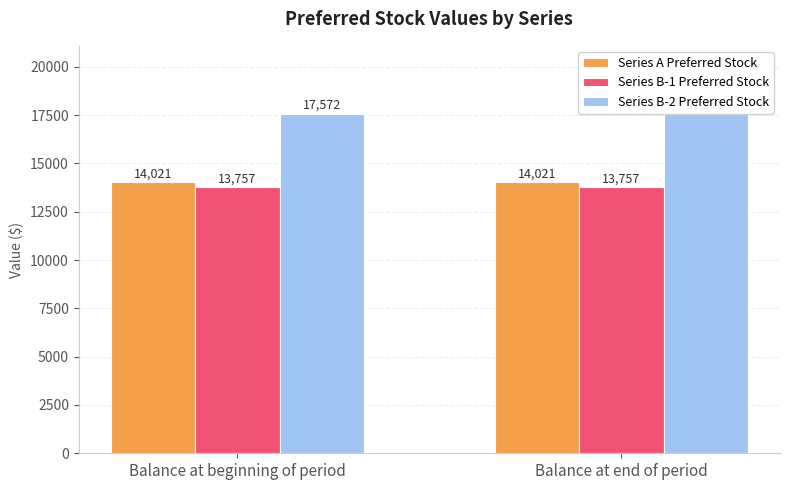

What position from the left is Balance at beginning of period?

1